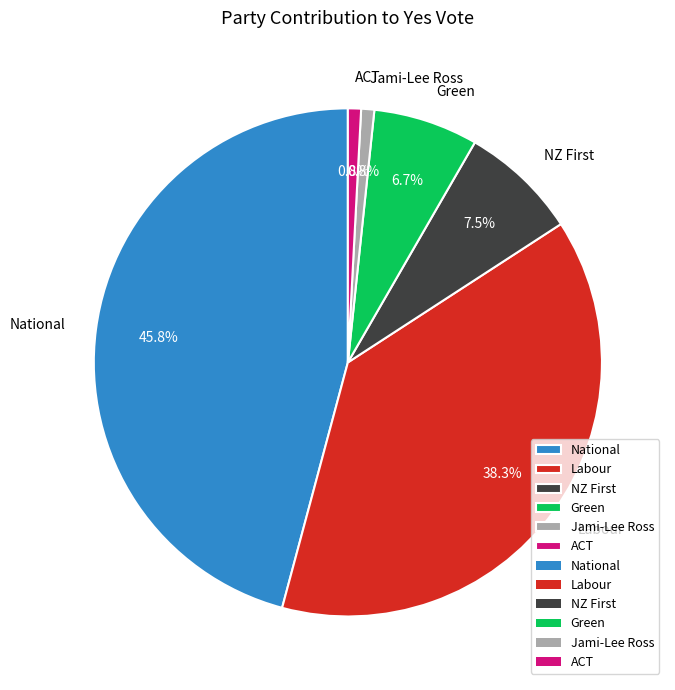

Approximately how many times larger is the value at ACT compared to Green?

0.1